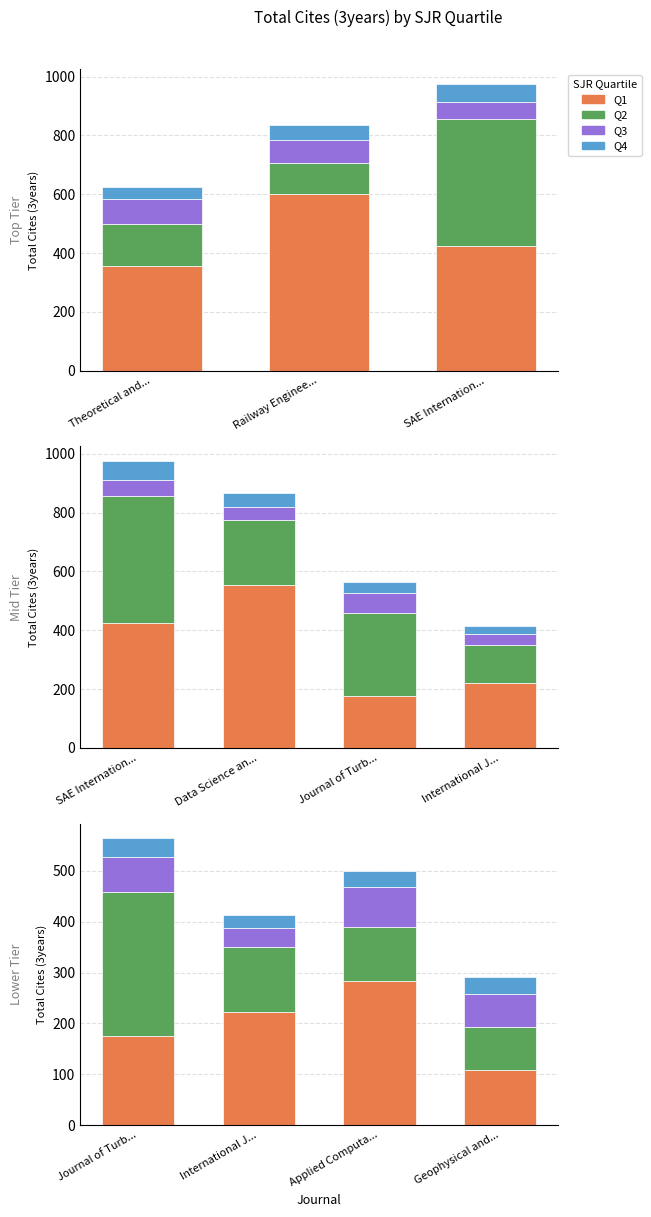

What are all the series names shown in the legend?

Q1, Q2, Q3, Q4